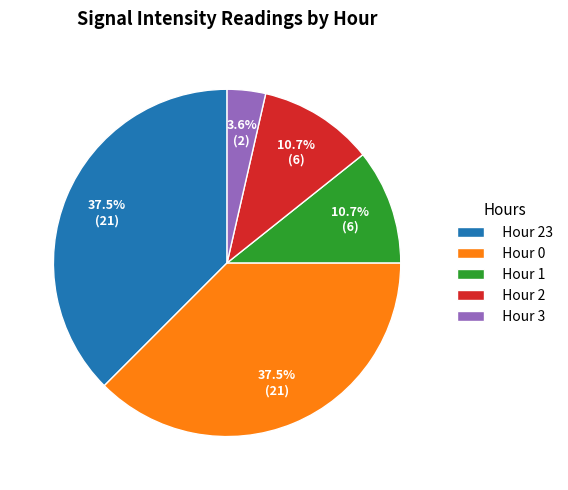

Does Hour 1 account for over 50% of the chart?

No